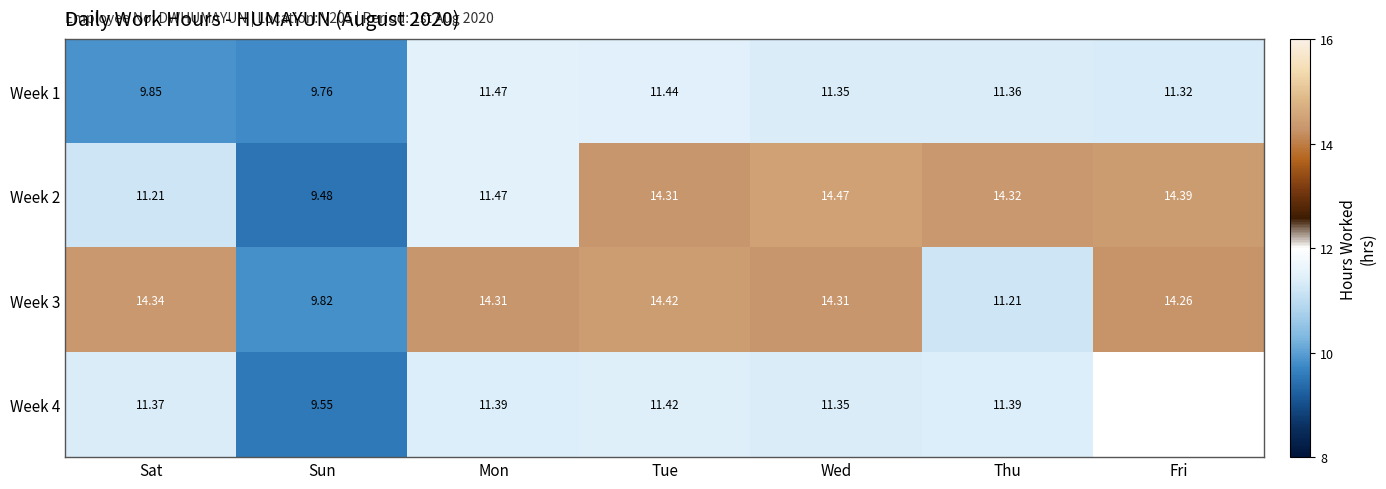

The value of Week 4 at Thu is 11.4. True or false?

True